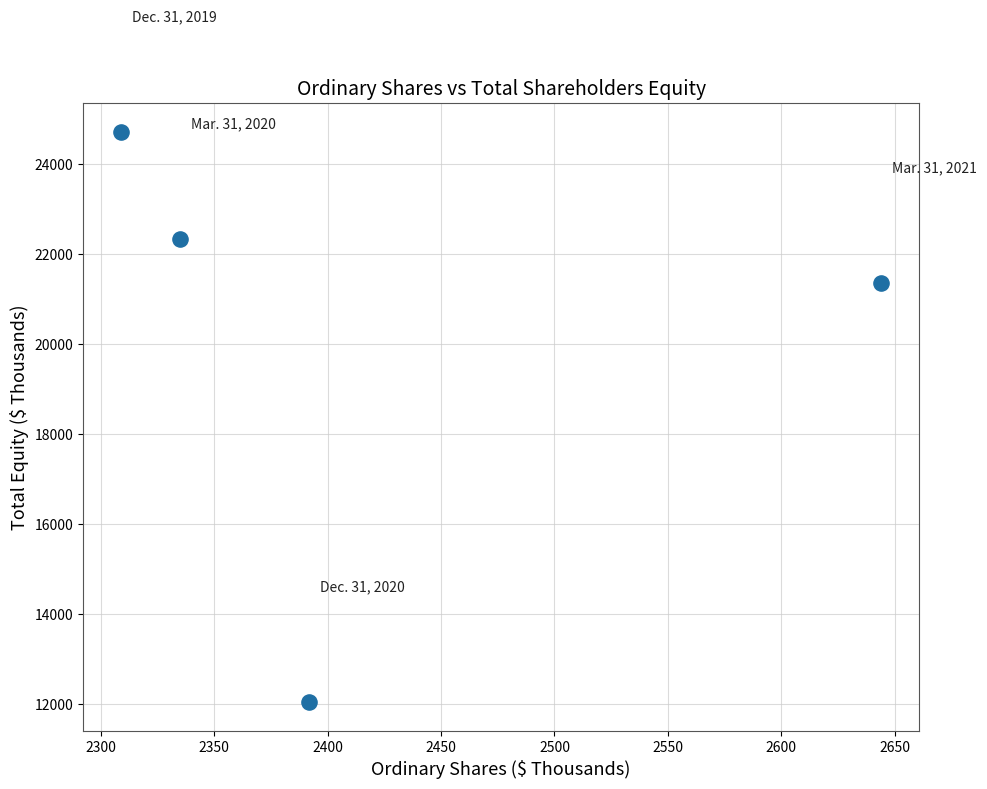

What Y value in the scatter plot is closest to 18374?

21344